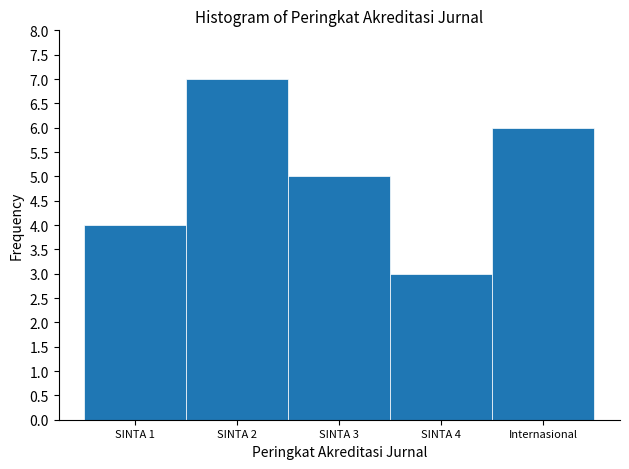

Reading left to right, list all the values displayed in this chart.

4	7	5	3	6